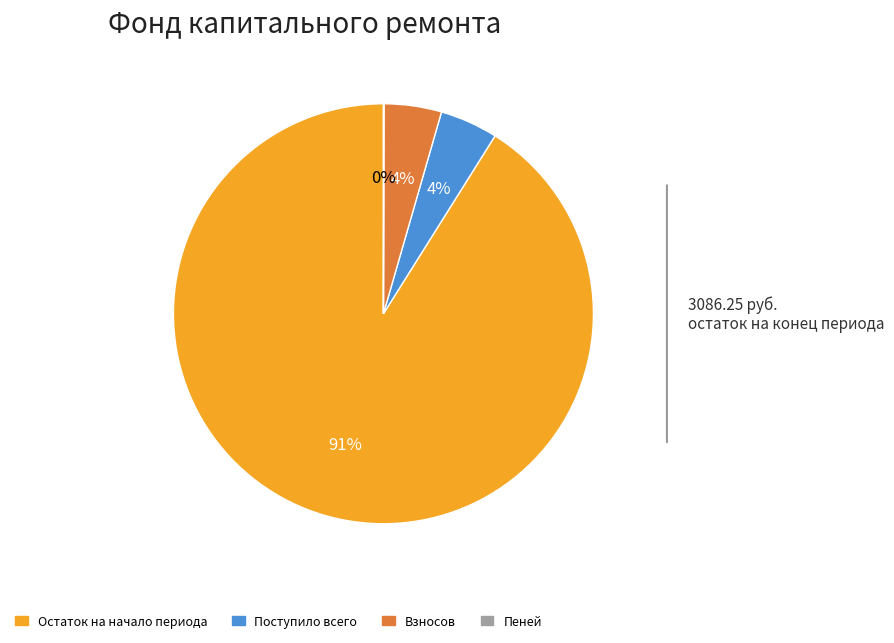

Is Остаток на начало периода the majority of the pie?

Yes